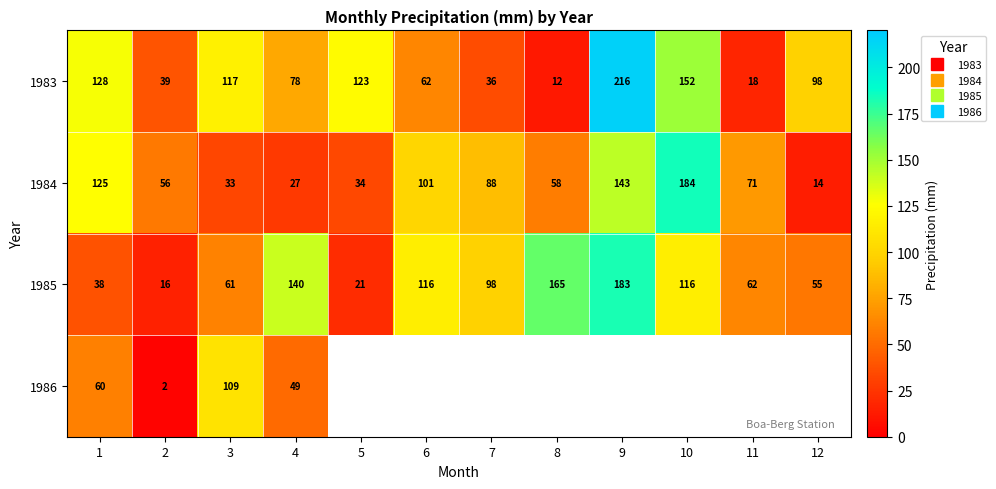

Rank the series by their maximum value, from lowest to highest.

1986, 1985, 1984, 1983